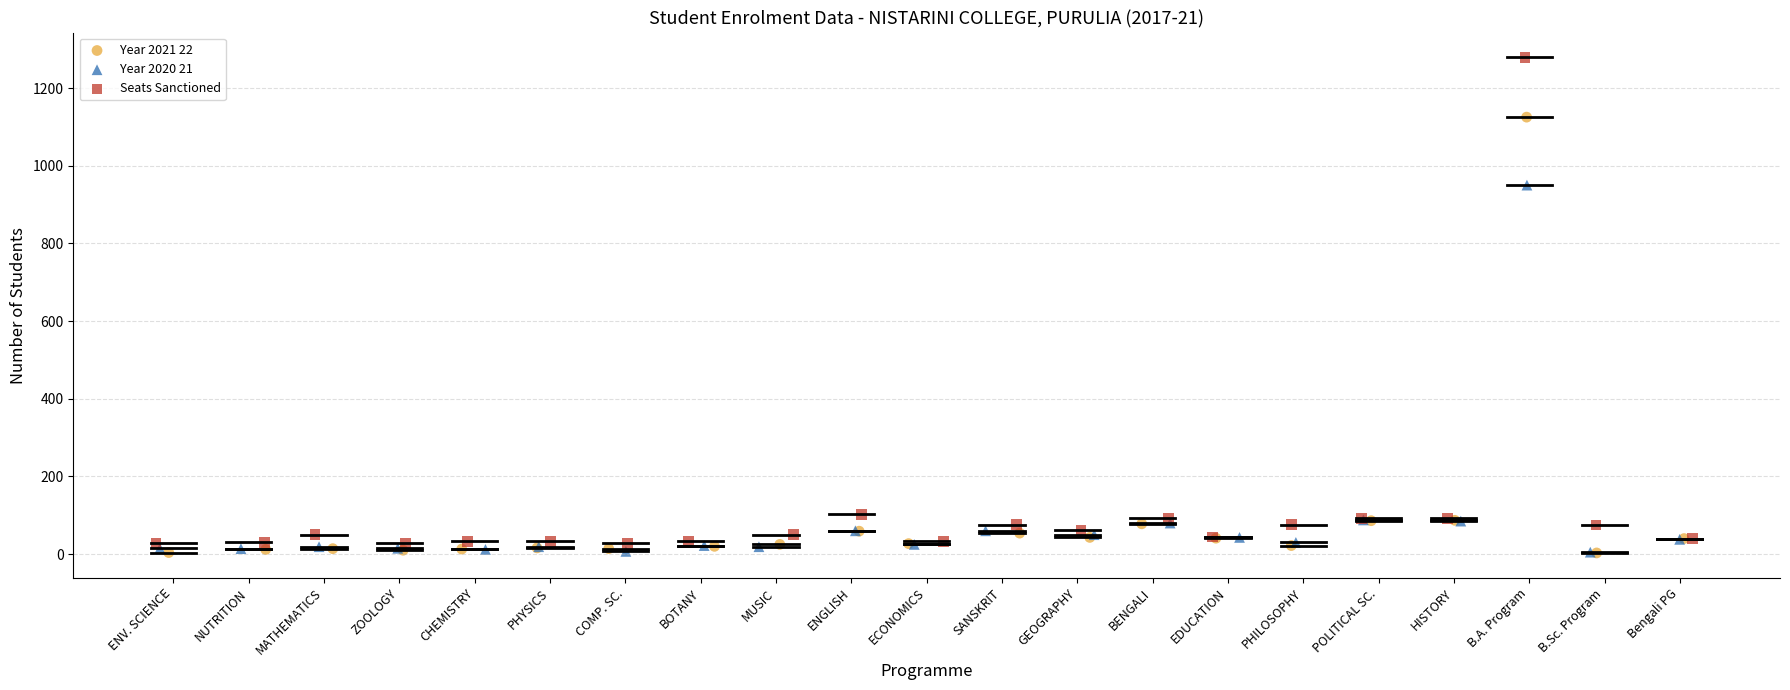

What are all the series names shown in the legend?

Year 2021 22, Year 2020 21, Seats Sanctioned